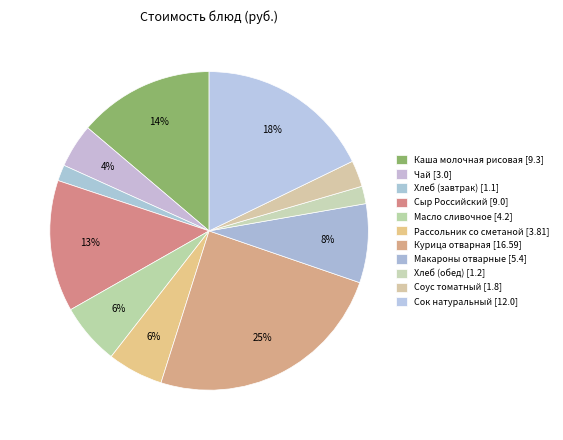

What is the ratio of the value at Рассольник со сметаной to the value at Хлеб (завтрак)?

3.5